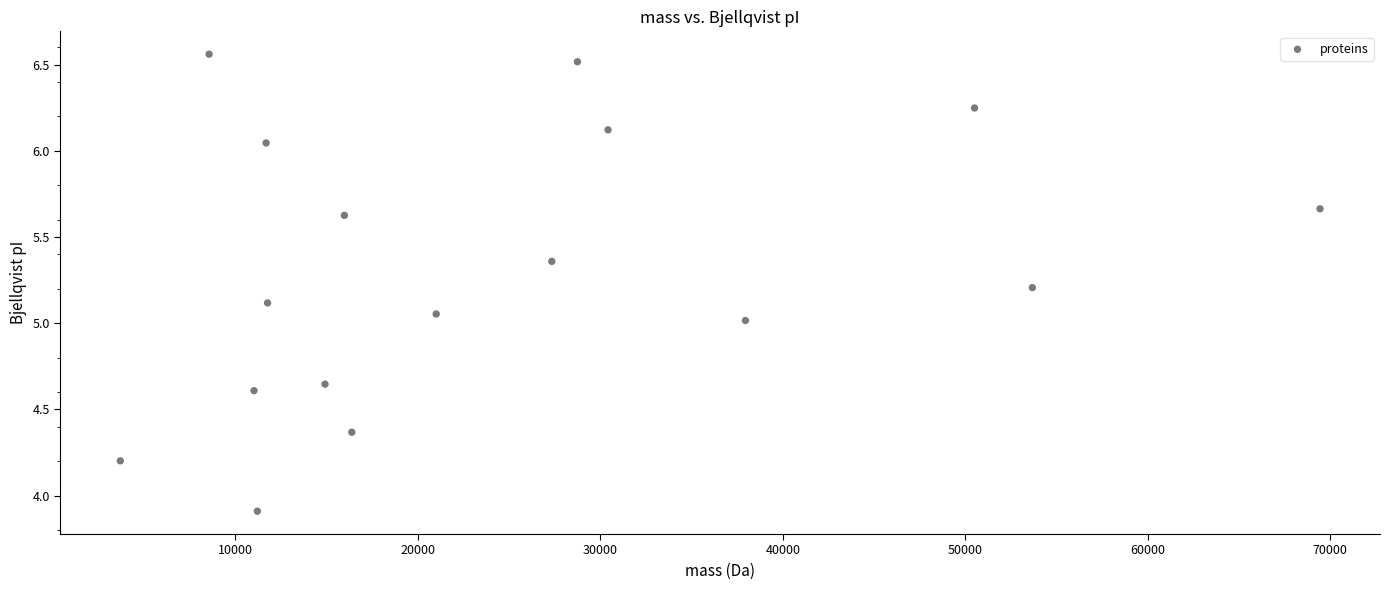

What is the range of Y values (max minus min)?

2.7